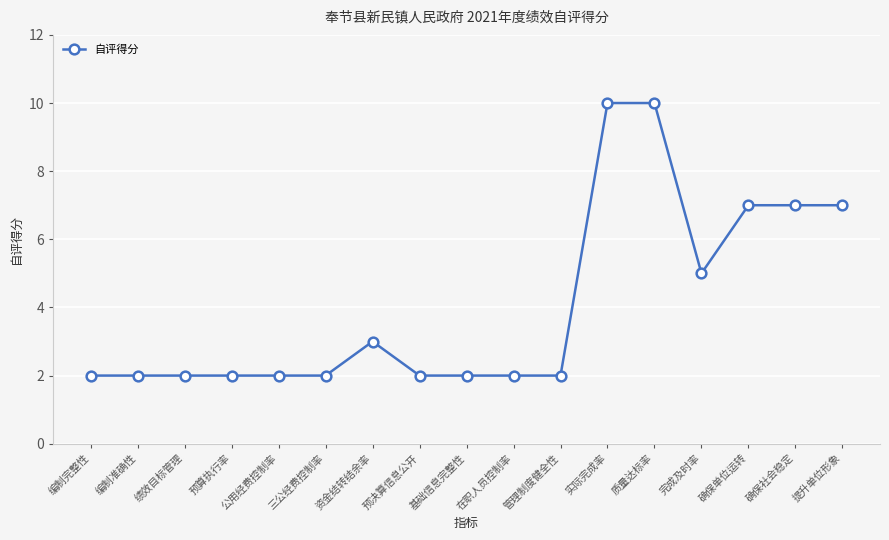

Reading left to right, what are all the values shown in this chart?

编制完整性=2	编制准确性=2	绩效目标管理=2	预算执行率=2	公用经费控制率=2	三公经费控制率=2	资金结转结余率=3	预决算信息公开=2	基础信息完整性=2	在职人员控制率=2	管理制度健全性=2	实际完成率=10	质量达标率=10	完成及时率=5	确保单位运转=7	确保社会稳定=7	提升单位形象=7